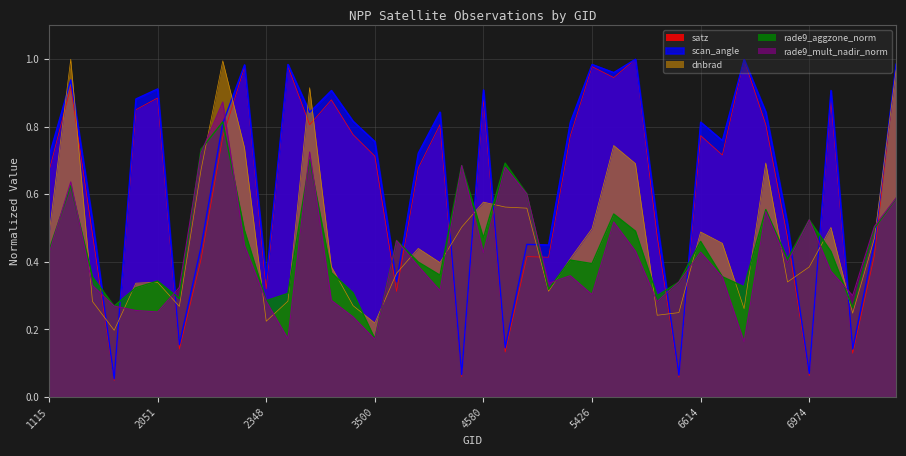

True or false: dnbrad has a value of 0.7 at 2177.

True